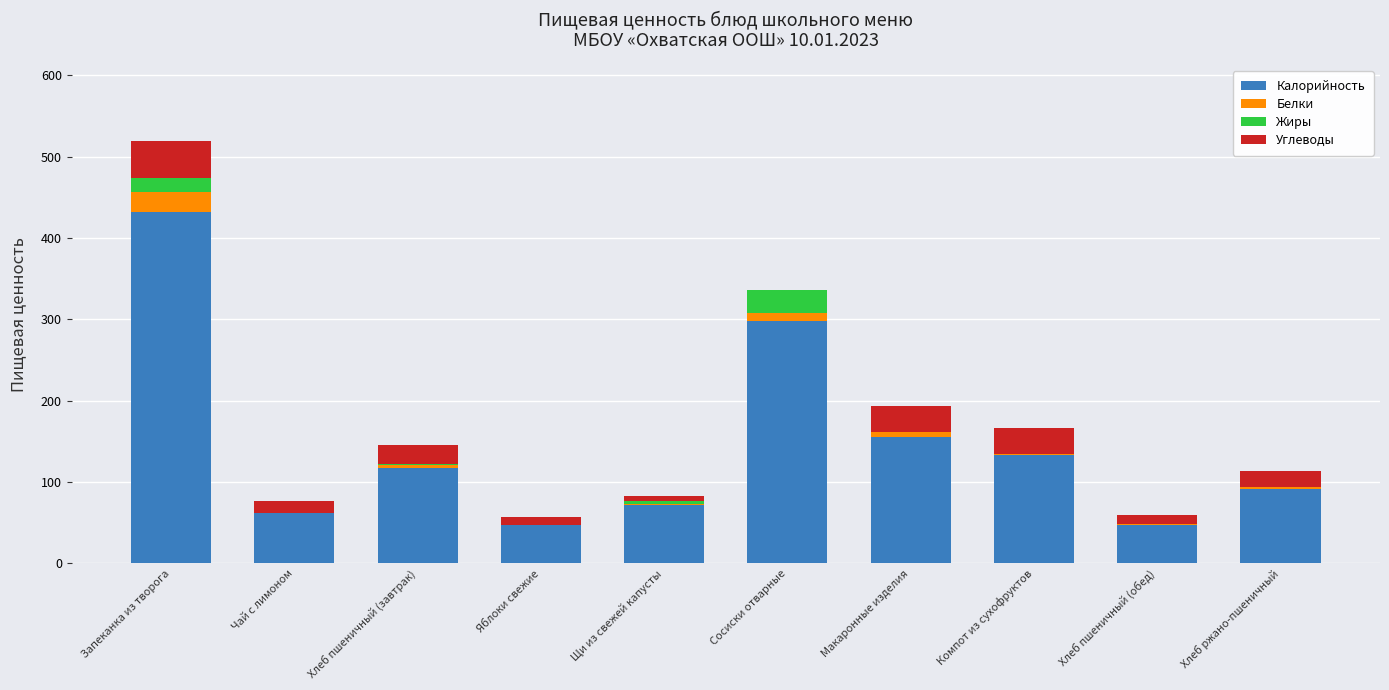

At which category is the sum across all series the highest?

Запеканка из творога